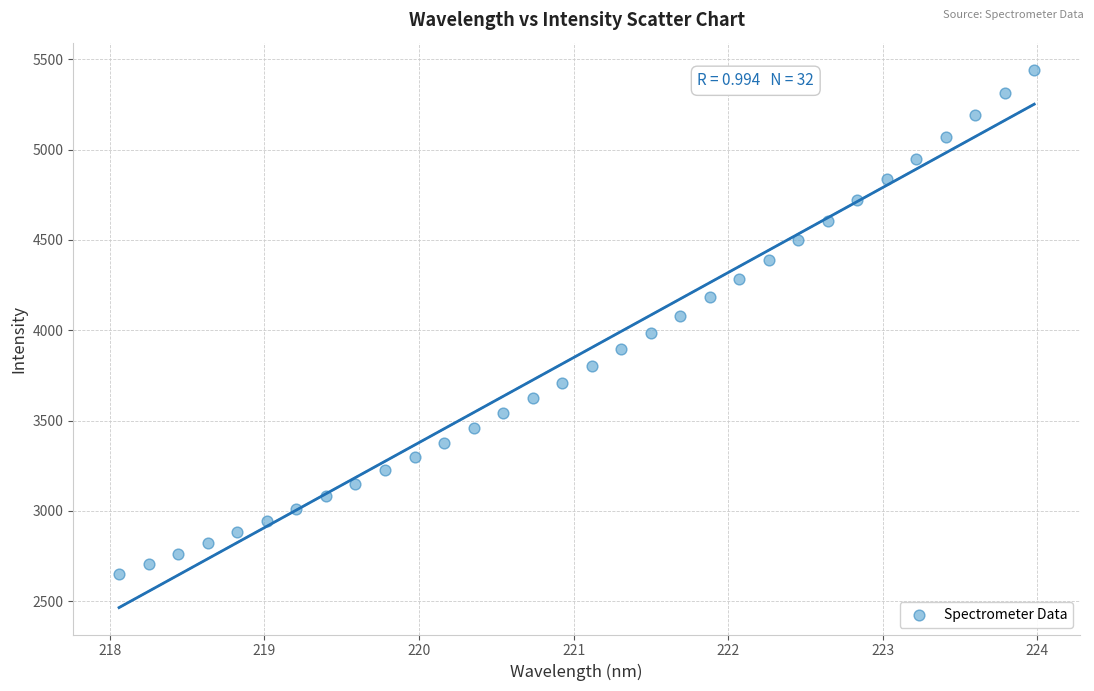

What is the range of Y values (max minus min)?

2794.8